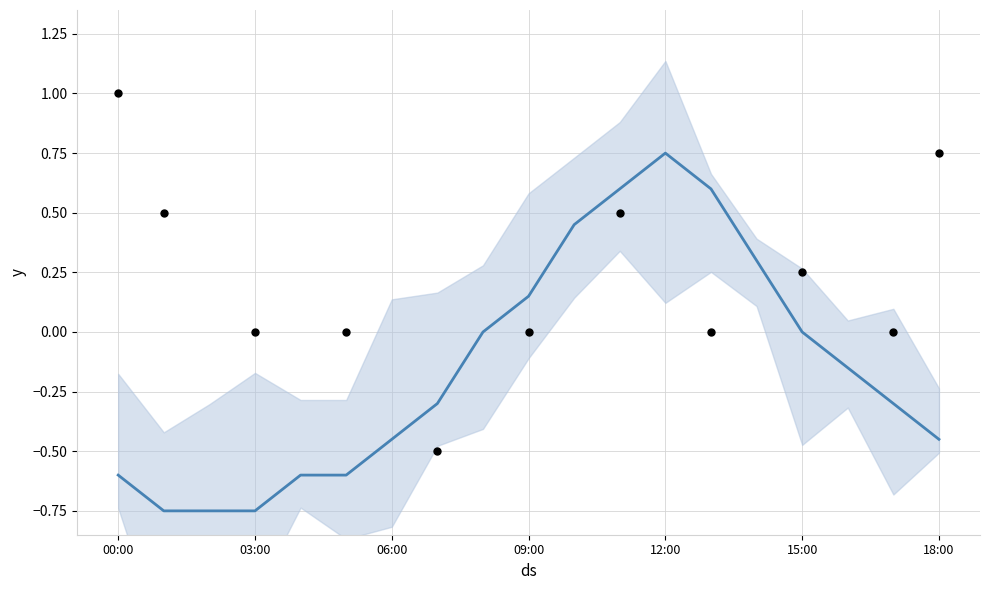

What is the change in value from 02:00 to 08:00?

+0.8